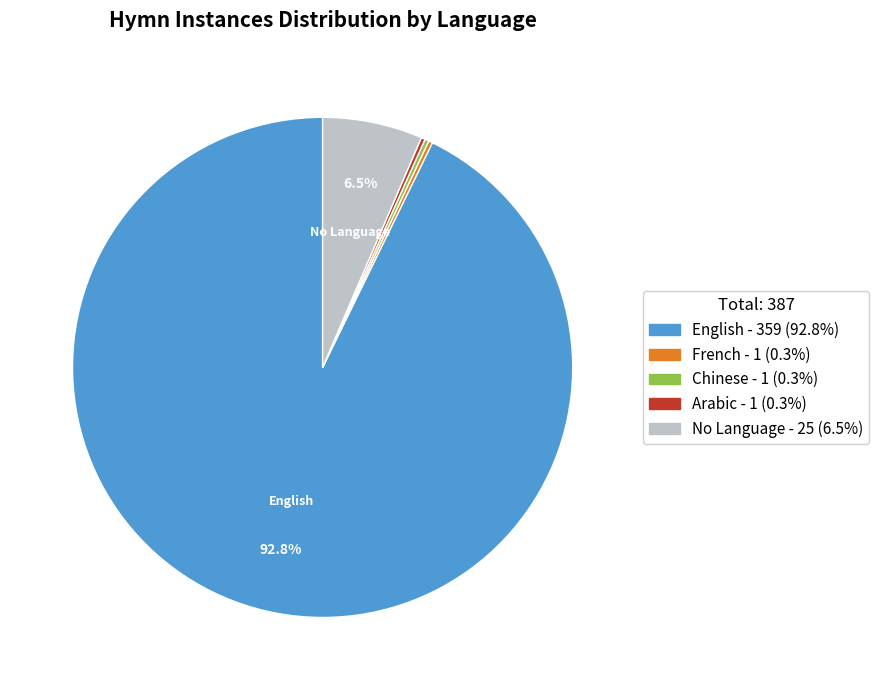

Does any single category account for the majority?

Yes